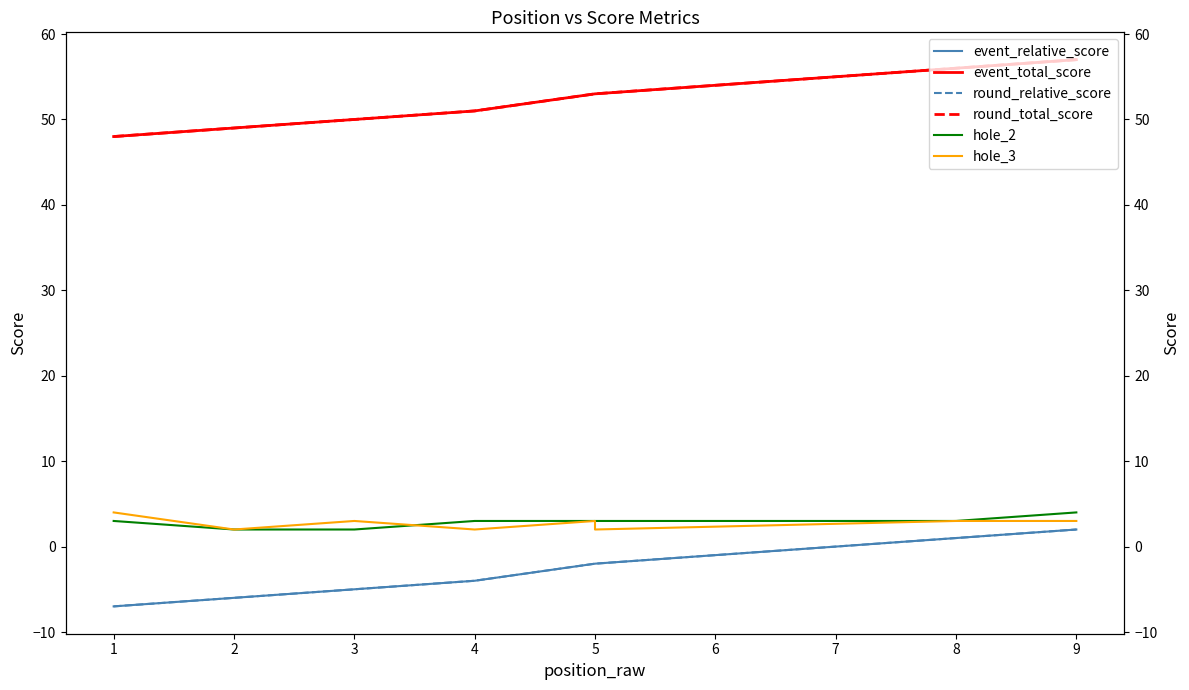

At how many categories does at least one series exceed 31?

9